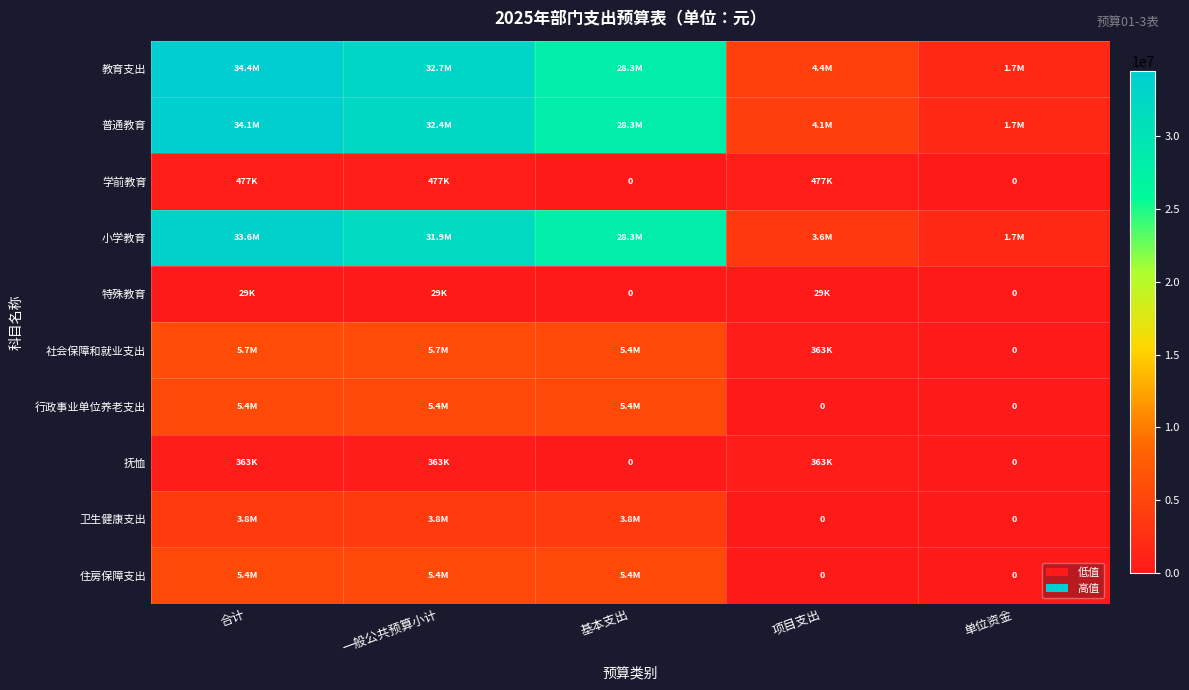

Rank the categories by 小学教育 value from highest to lowest.

合计, 一般公共预算小计, 基本支出, 项目支出, 单位资金